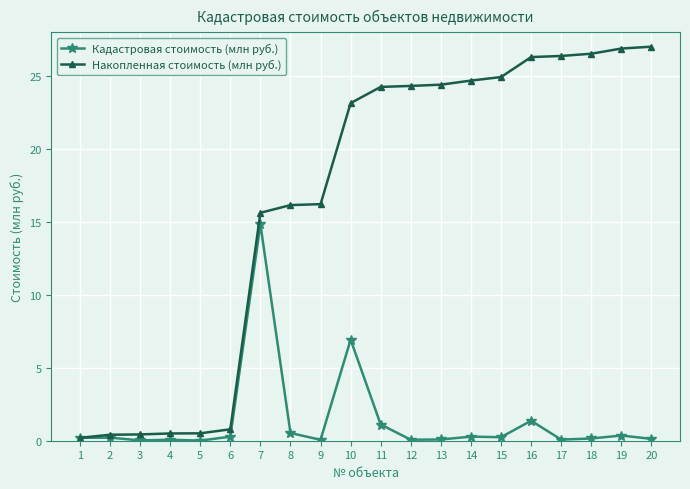

The Накопленная стоимость (млн руб.) series shows 16.2 at 9. True or false?

True